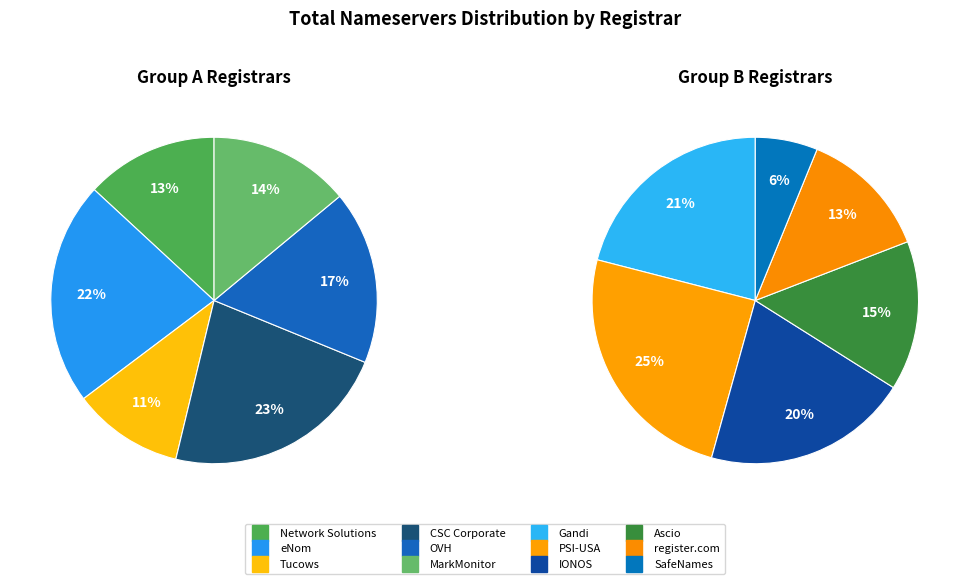

Which slice is the largest?

CSC Corporate Domains, Inc.